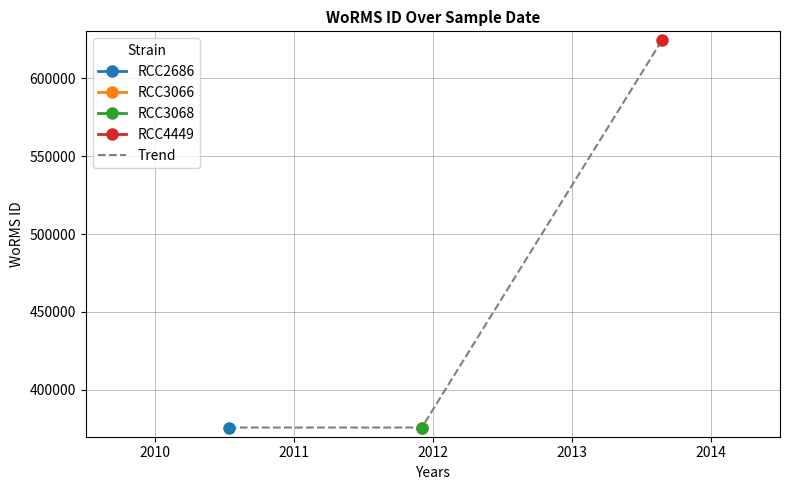

What is the change in value from 2010 to 2013?

+248421